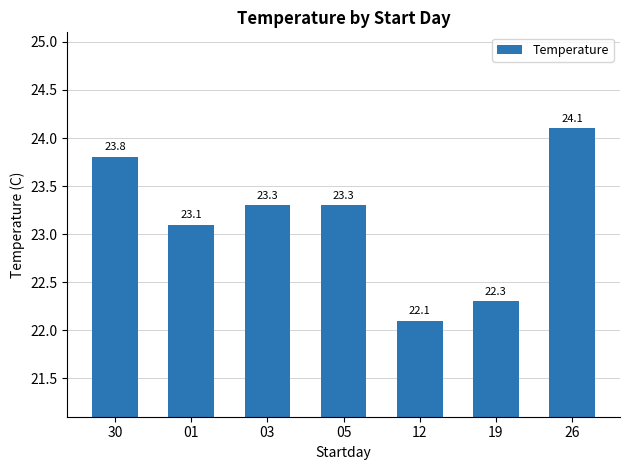

True or false: the data shows 24.1 at 26.

True